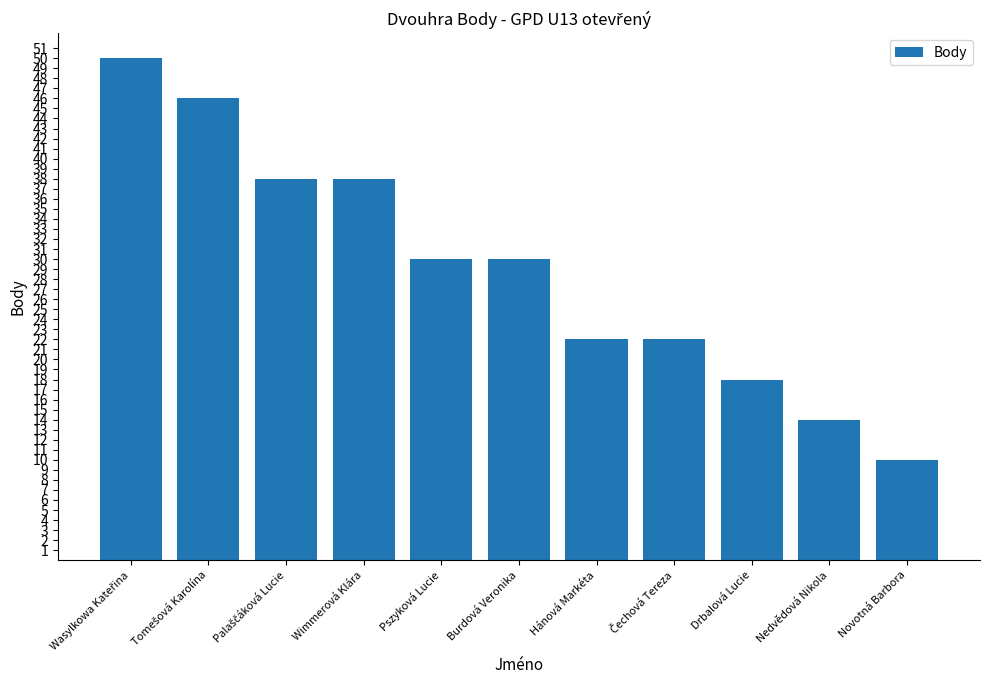

What is the smallest value displayed?

10